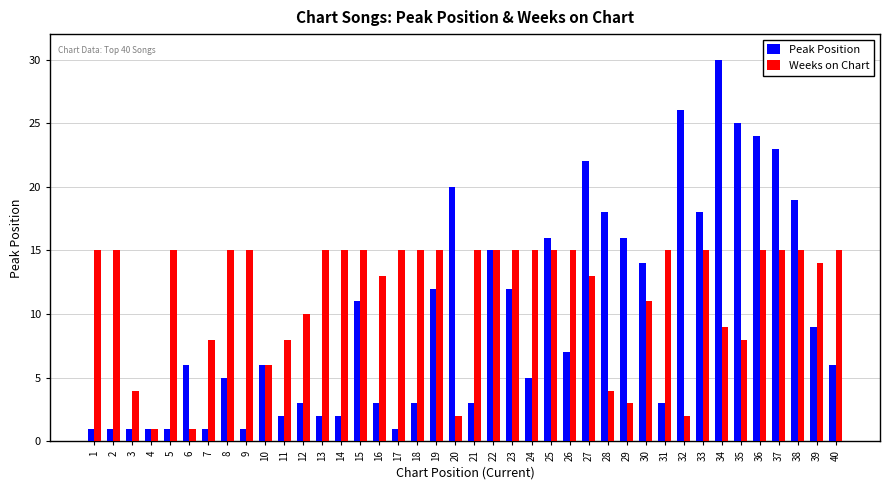

What is the maximum value shown in the chart?

30